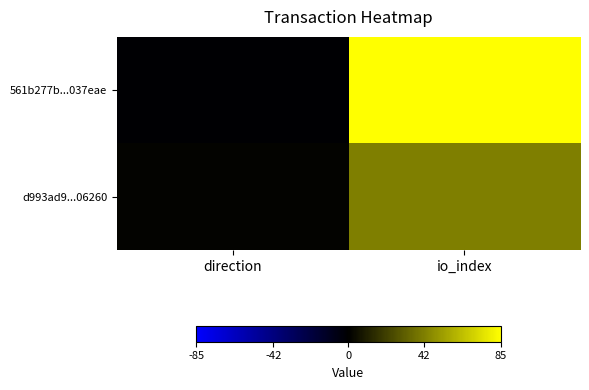

Reading left to right, what are all the values shown in this chart?

561b277b...037eae: direction=-1	io_index=85
d993ad9...06260: direction=1	io_index=42